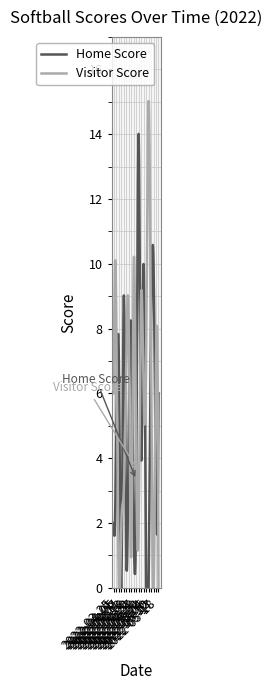

Between 2022-05-17 and 2022-05-02, which is larger?

2022-05-02